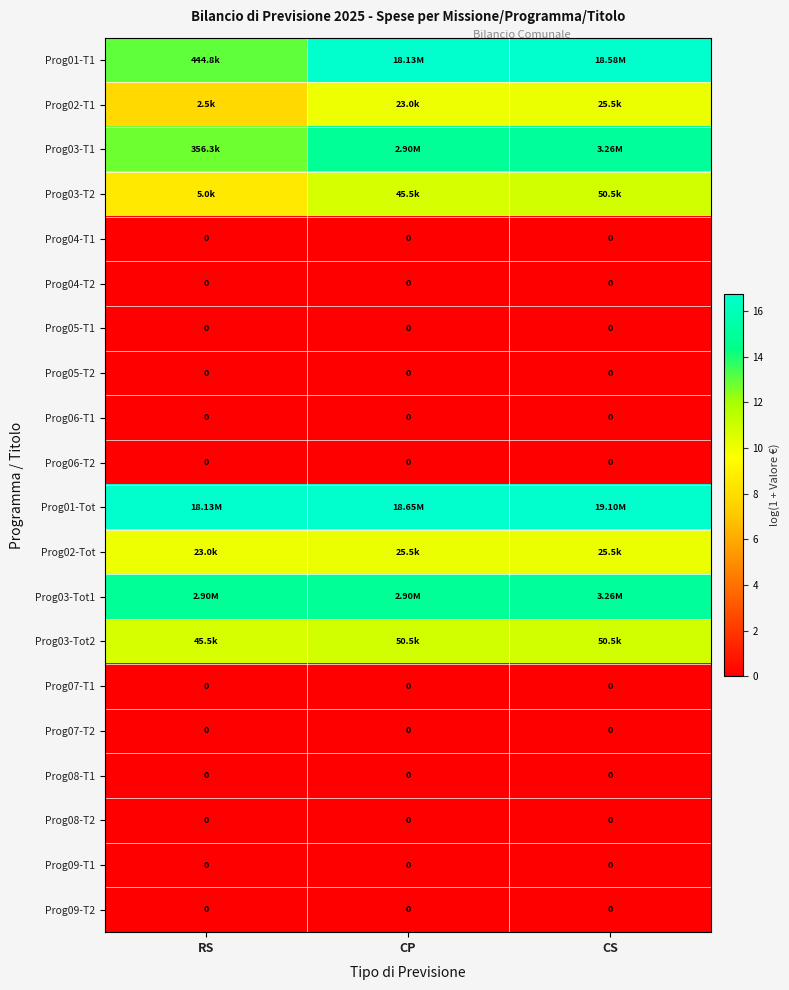

Which has a higher value, CP or CS?

CS